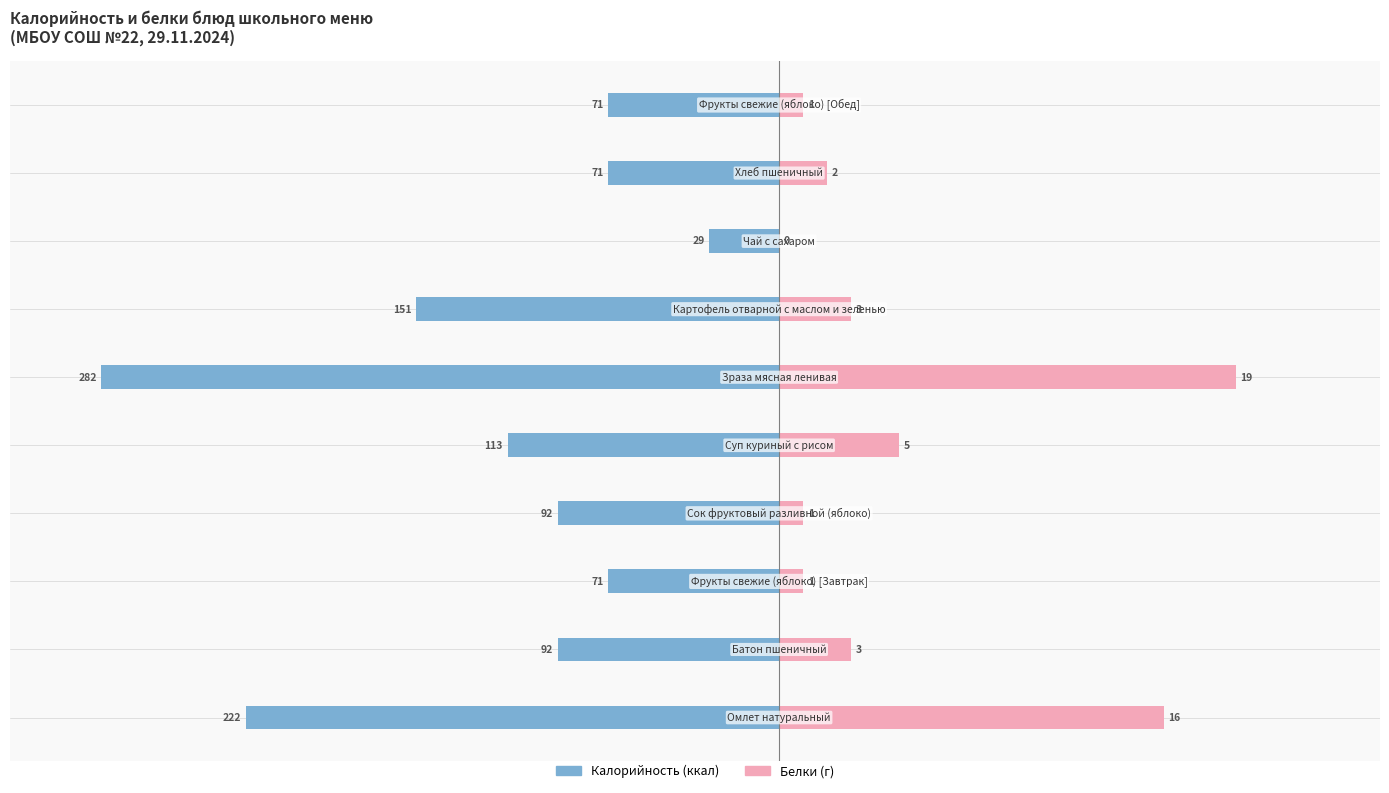

Reading right to left, transcribe all the data shown in this chart.

Калорийность: 9=-71	8=-71	7=-29	6=-151	5=-282	4=-113	3=-92	2=-71	1=-92	0=-222
Белки (×10): 9=10	8=20	7=0	6=30	5=190	4=50	3=10	2=10	1=30	0=160